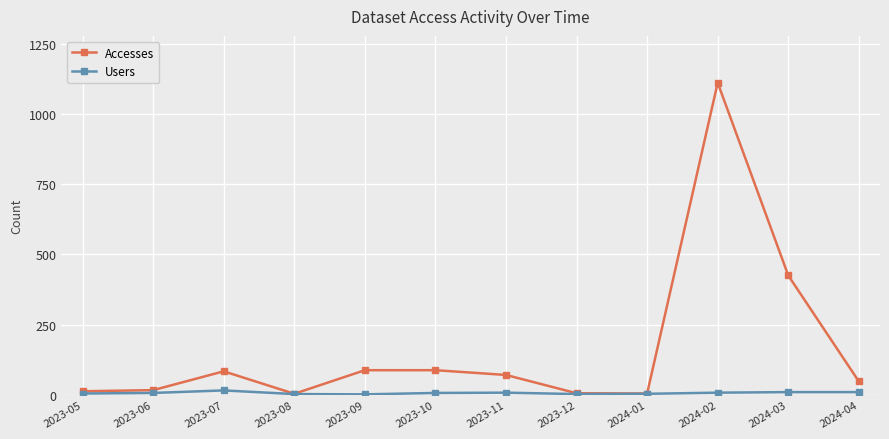

Which label corresponds to the largest value in the chart?

2024-02